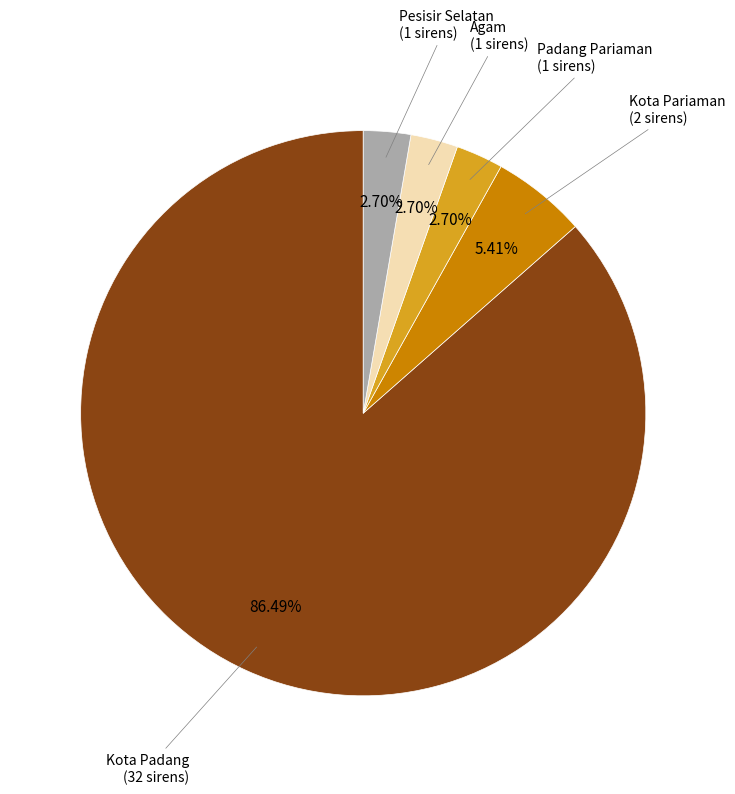

Does any single category account for the majority?

Yes